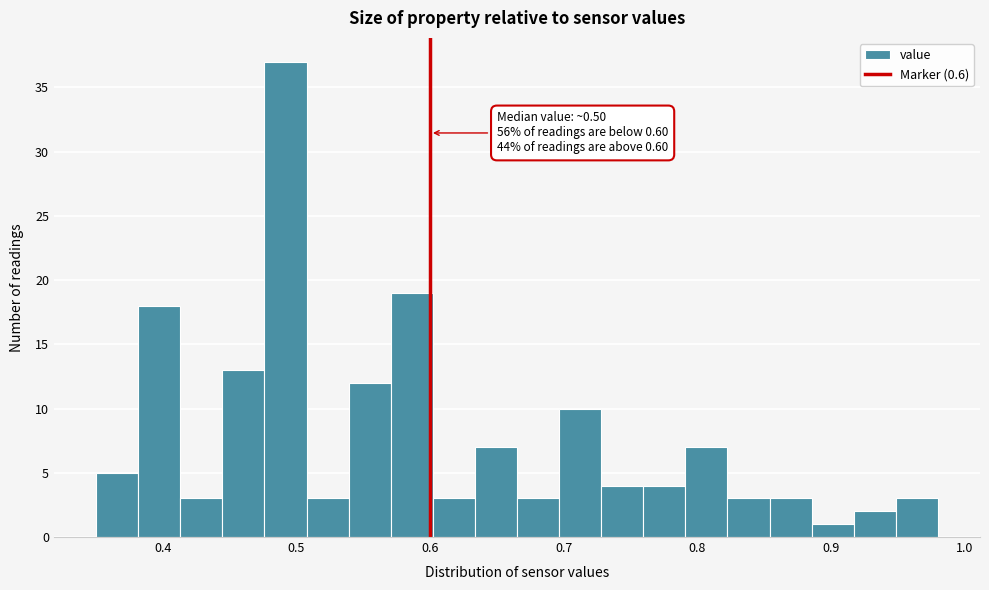

Read against the x-axis, roughly where is the centre of the tallest bar?

0.49